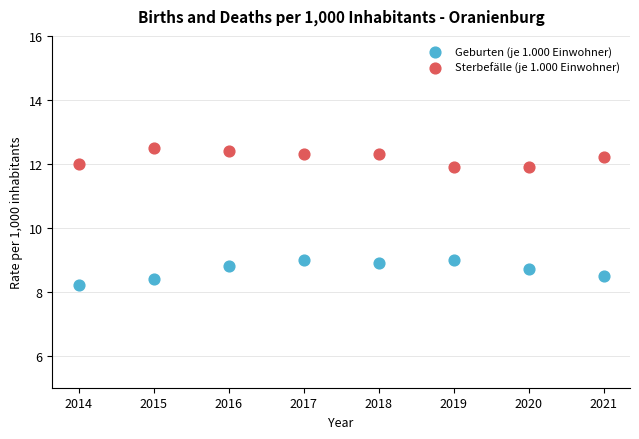

Which series contains the lowest Y value?

Geburten (je 1.000 Einwohner)